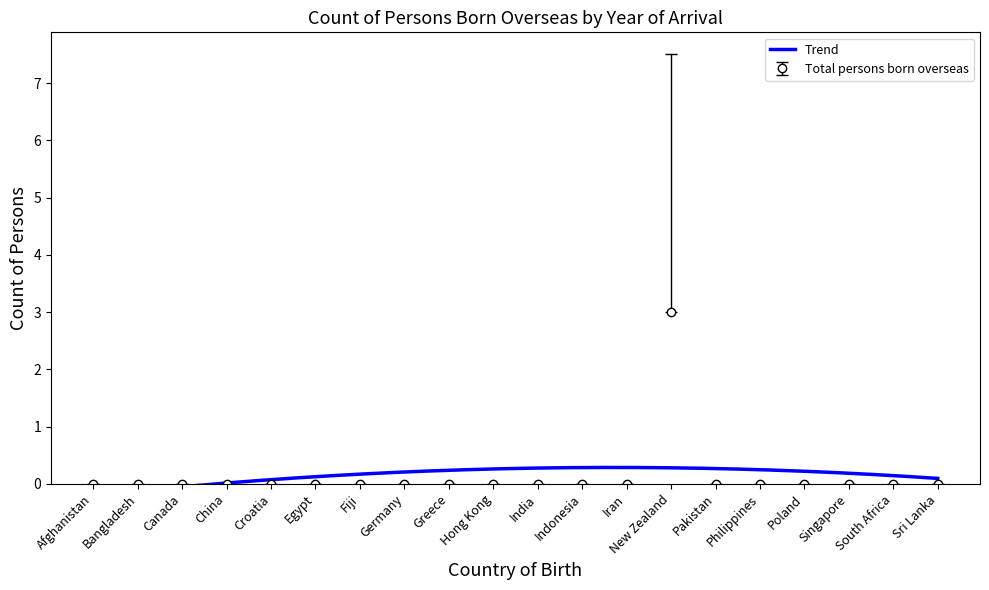

What is the highest value of the Total persons born overseas series?

3